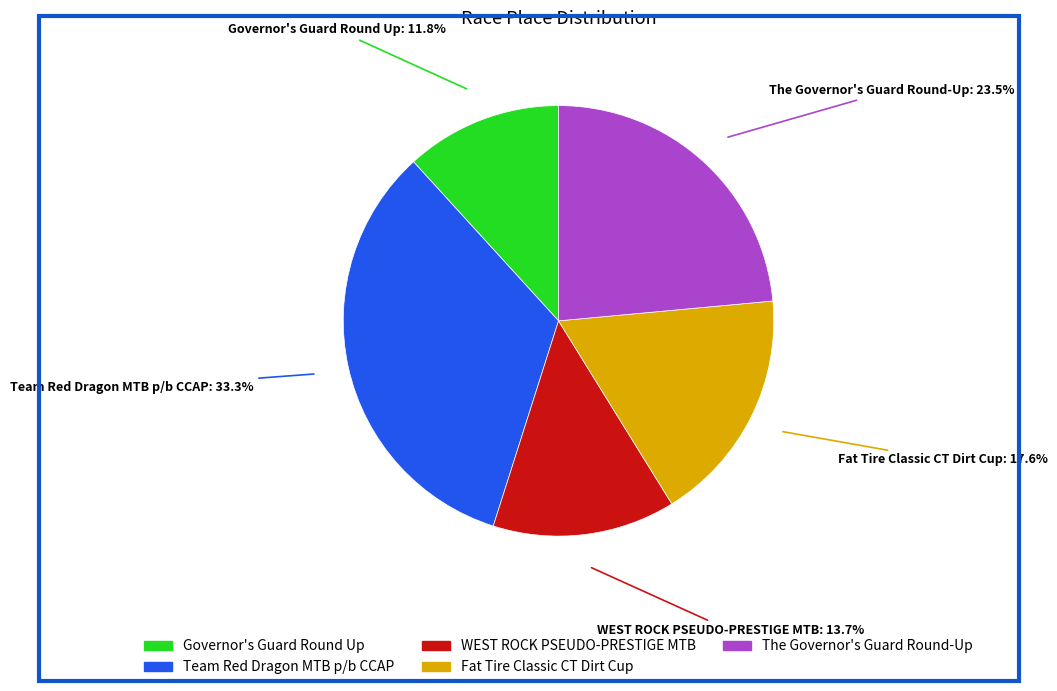

Which category has the smallest portion of the pie?

Governor's Guard Round Up